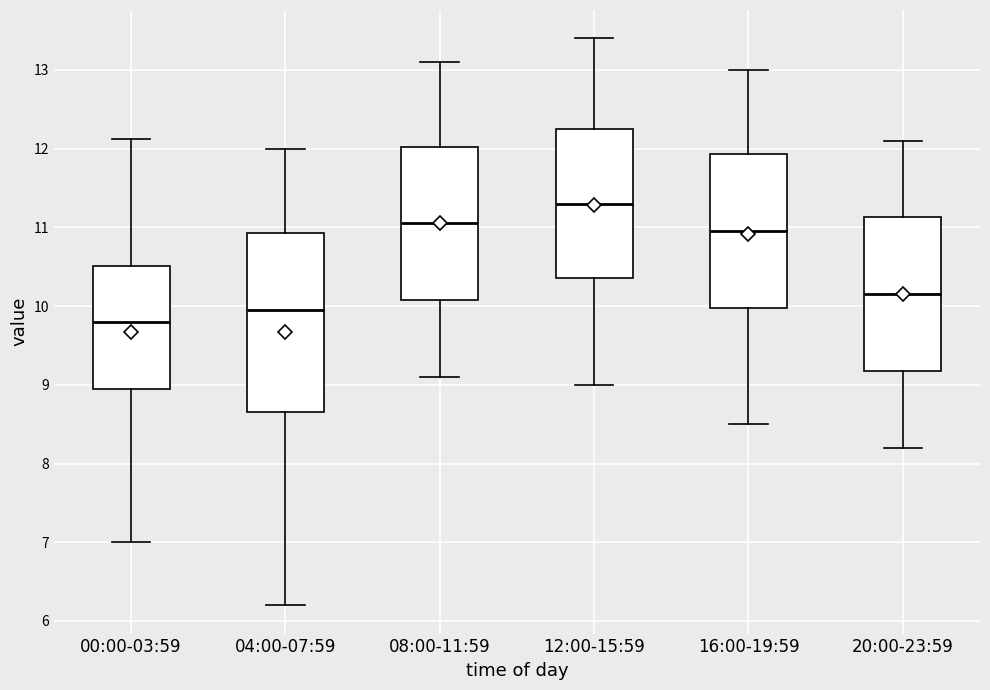

Where does the lower whisker of the box for 08:00-11:59 end on the y-axis? The values are not printed on the chart, so give them approximately, as read against the axis.

9.1